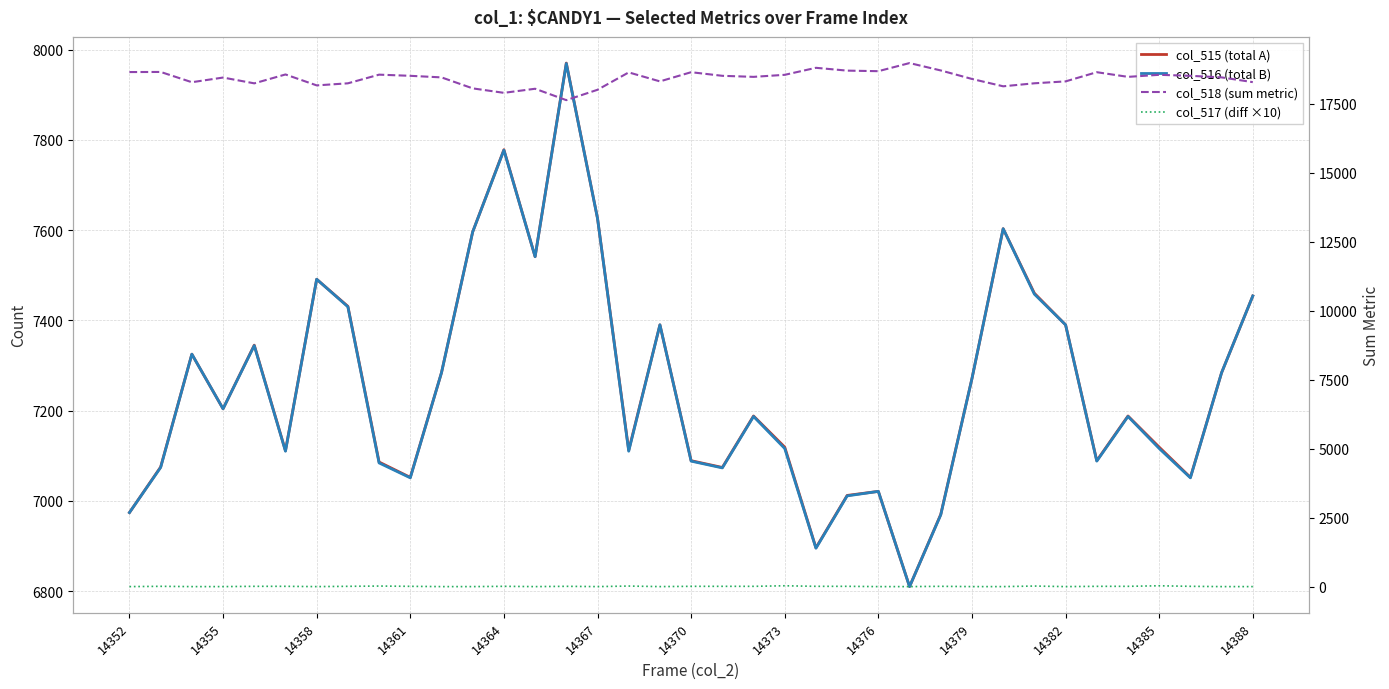

What position from the left is 13?

14